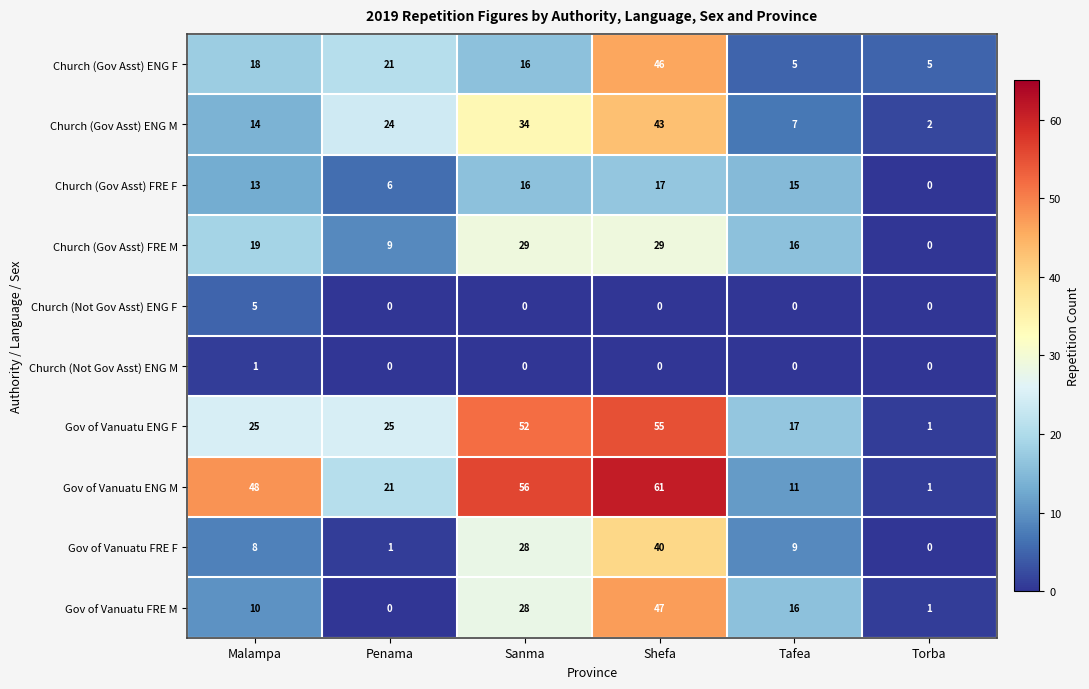

What is the difference between the highest and lowest values at Tafea?

17